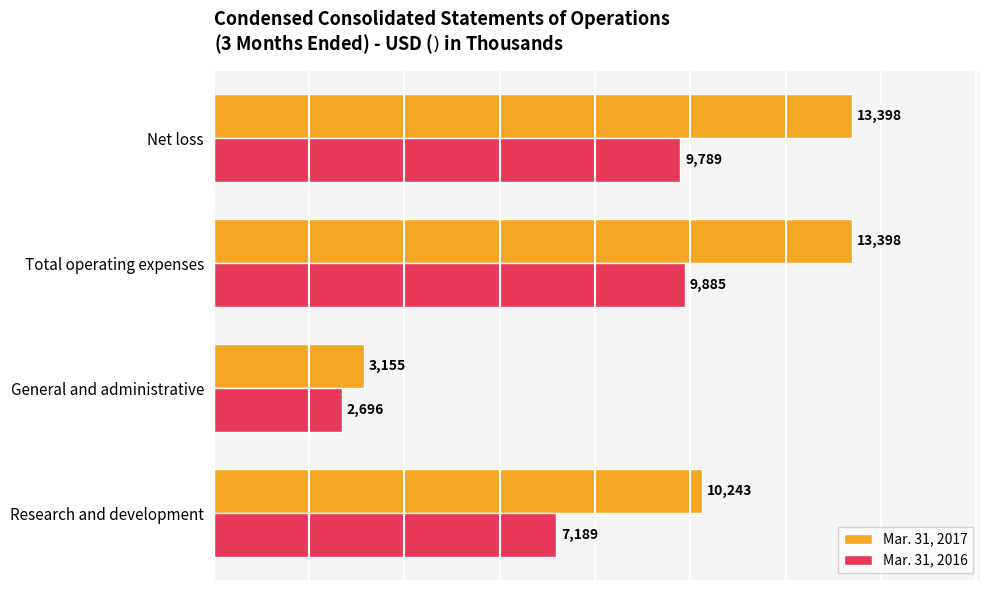

What is the total value across all series at Net loss?

23187